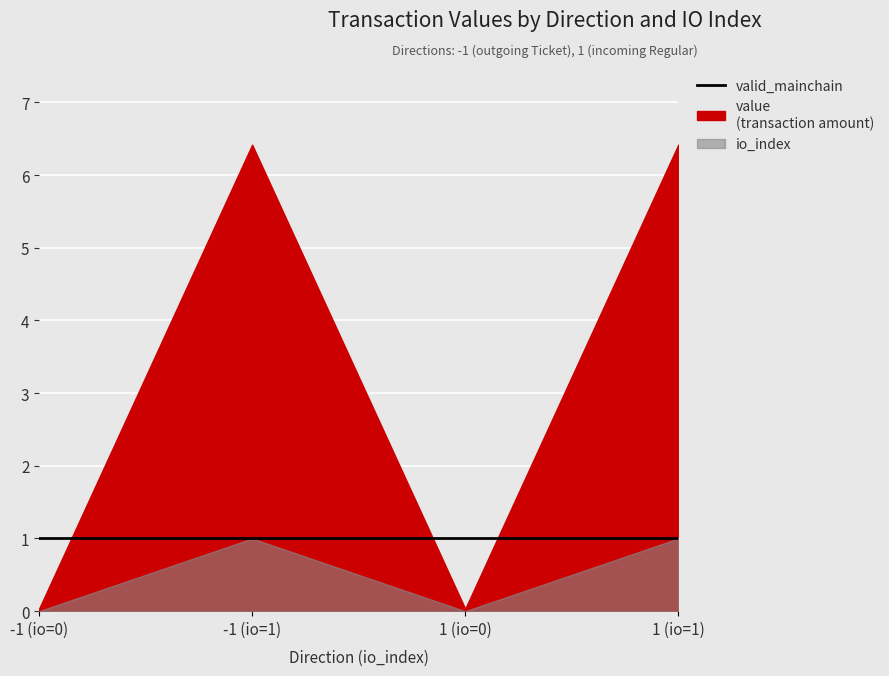

Which series has the widest spread of values?

value